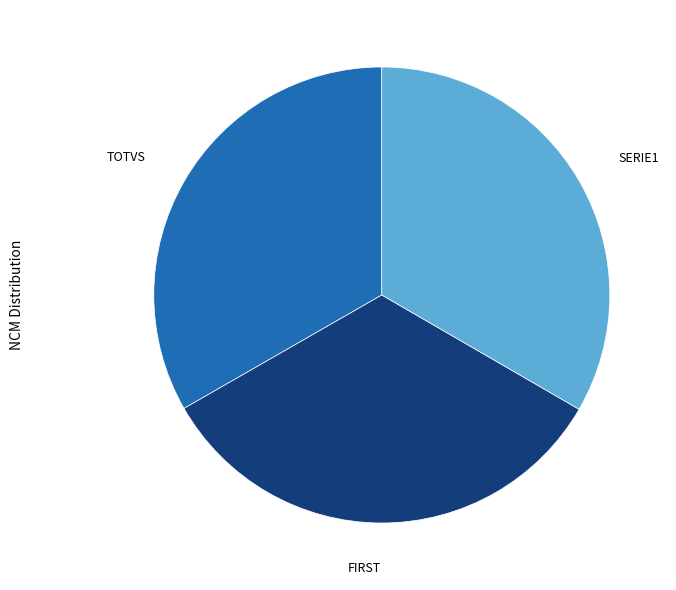

Combined, do TOTVS and SERIE1 account for over 50%?

Yes